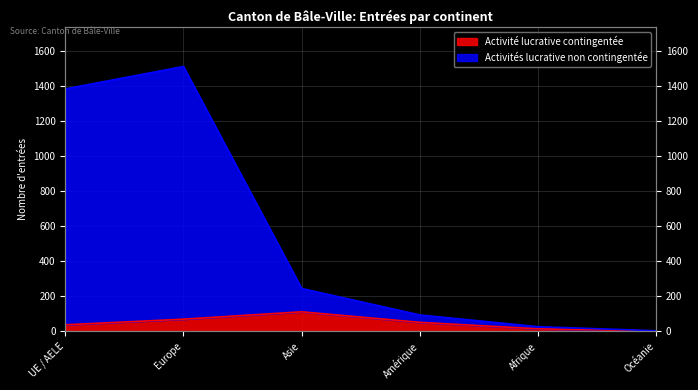

What is the total value across all series at Europe?

1577